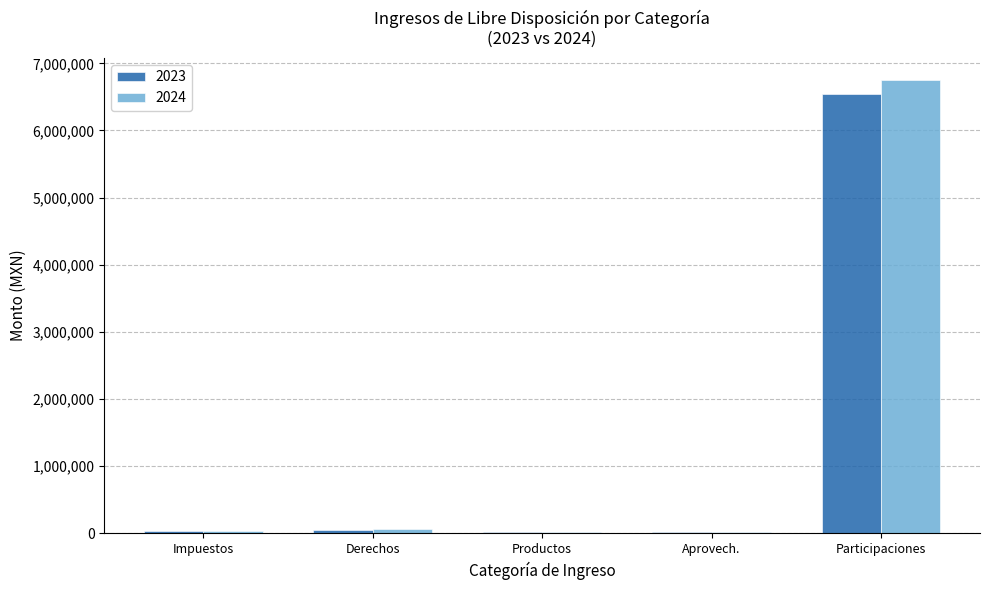

What is the sum of all 2024 values?

6869972.7